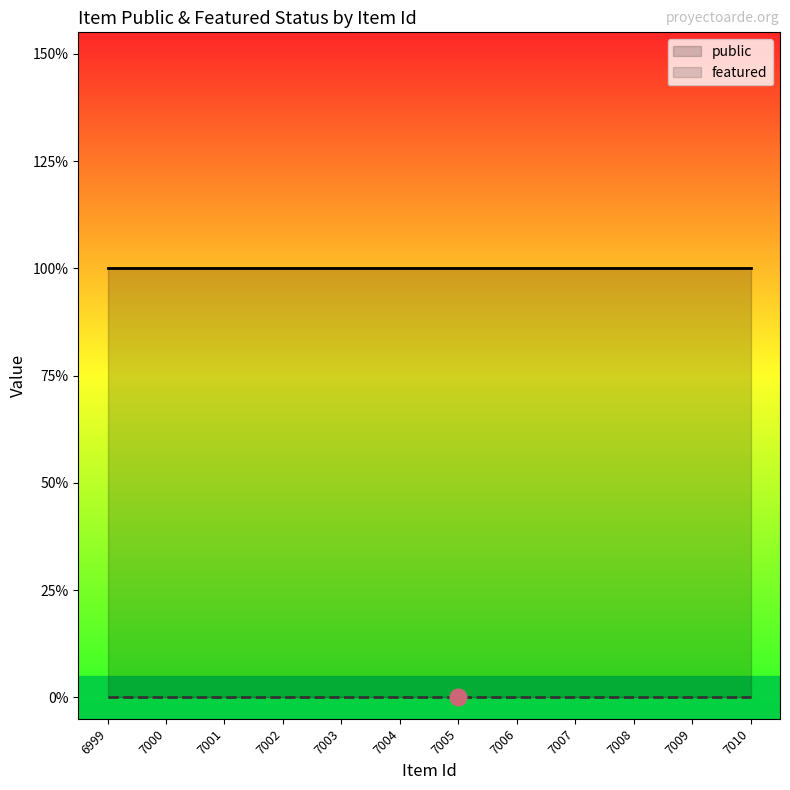

What is the minimum value for public?

1